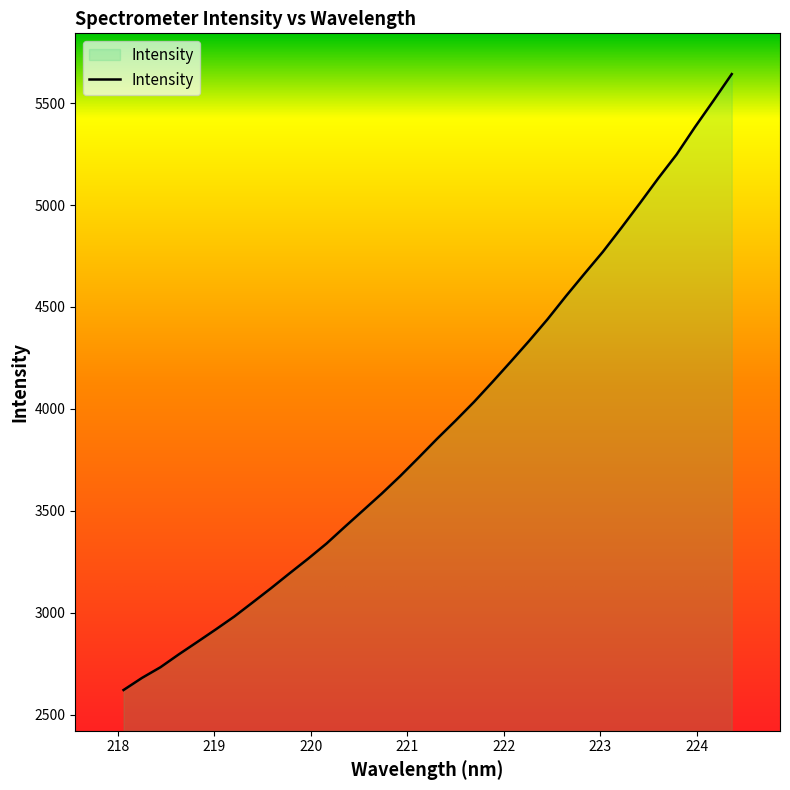

What is the greatest value displayed?

5642.7